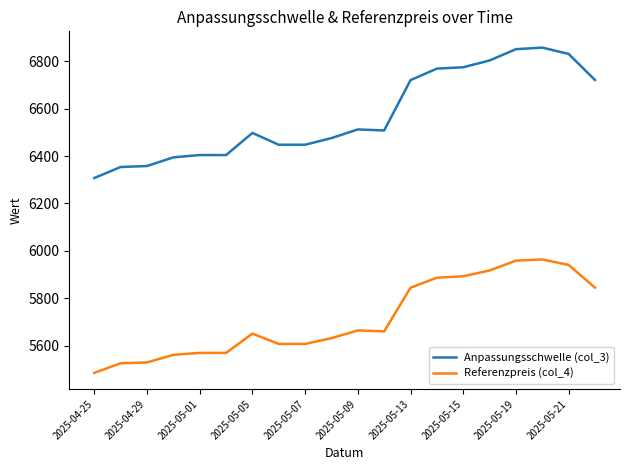

Which series has the widest spread of values?

Anpassungsschwelle (col_3)